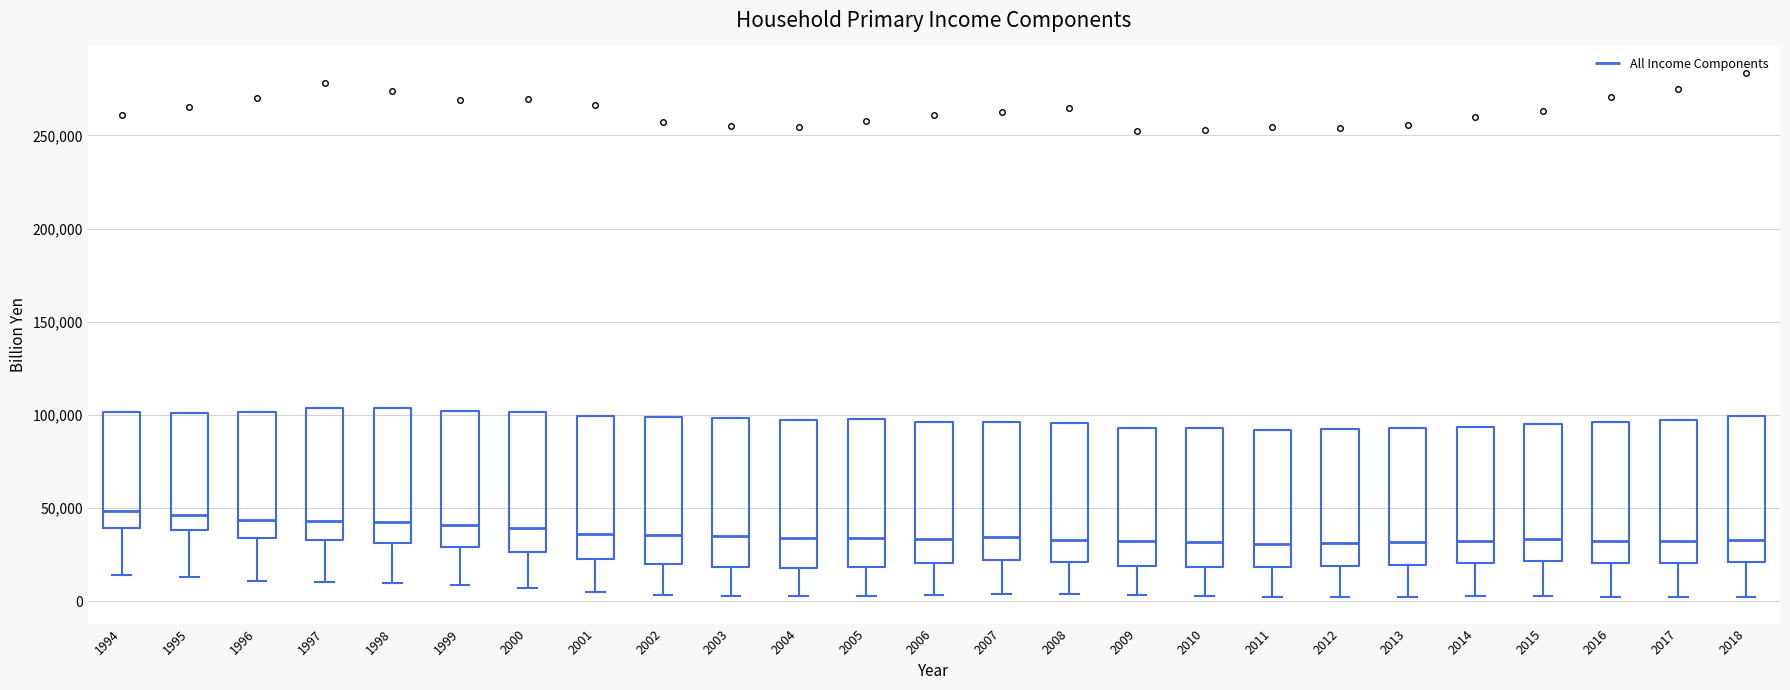

Where does the median line of the box at x = 2012 sit on the y-axis? The values are not printed on the chart, so give them approximately, as read against the axis.

30000